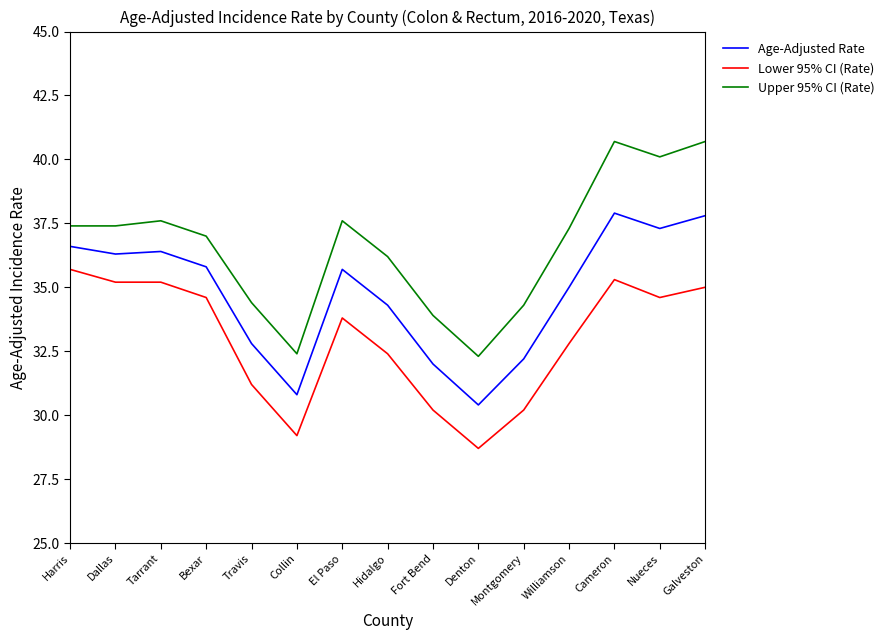

True or false: Lower 95% CI (Rate) and Age-Adjusted Rate intersect in this chart.

False